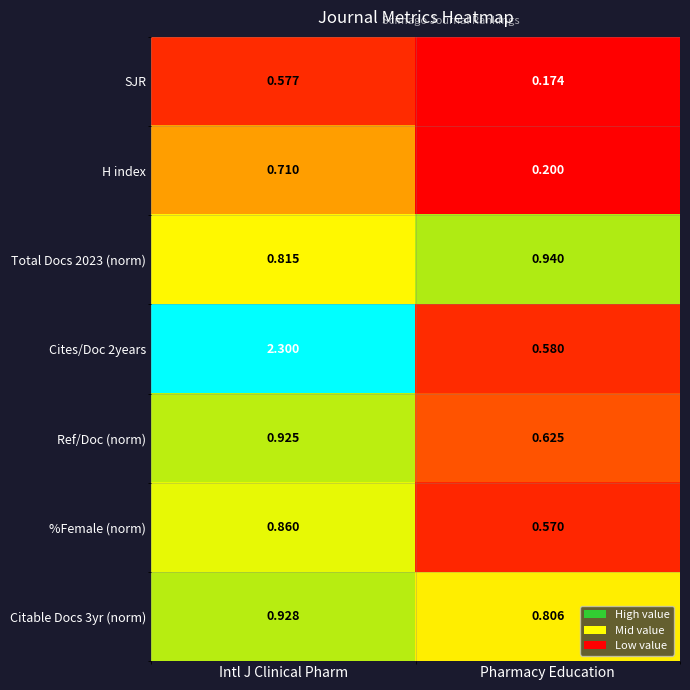

Where is %Female (norm) nearest to the value 0?

Pharmacy Education